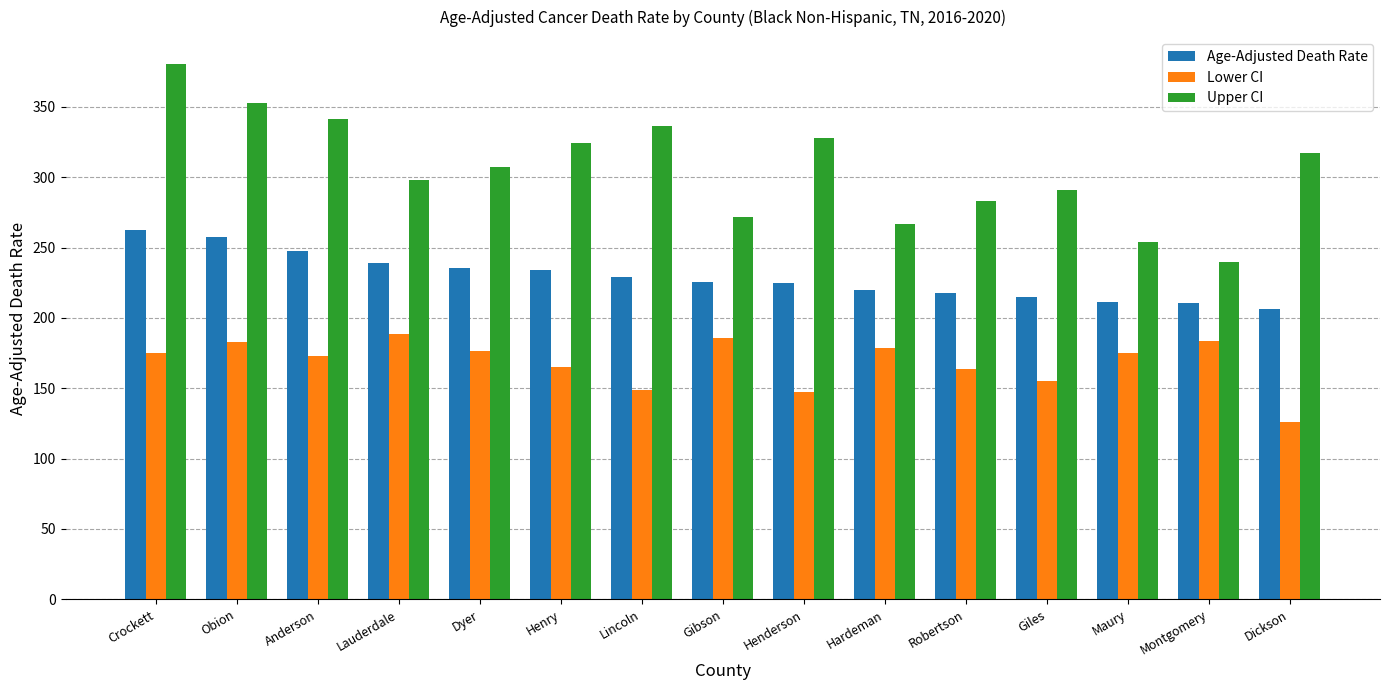

What is the lowest value of the Upper CI series?

240.1